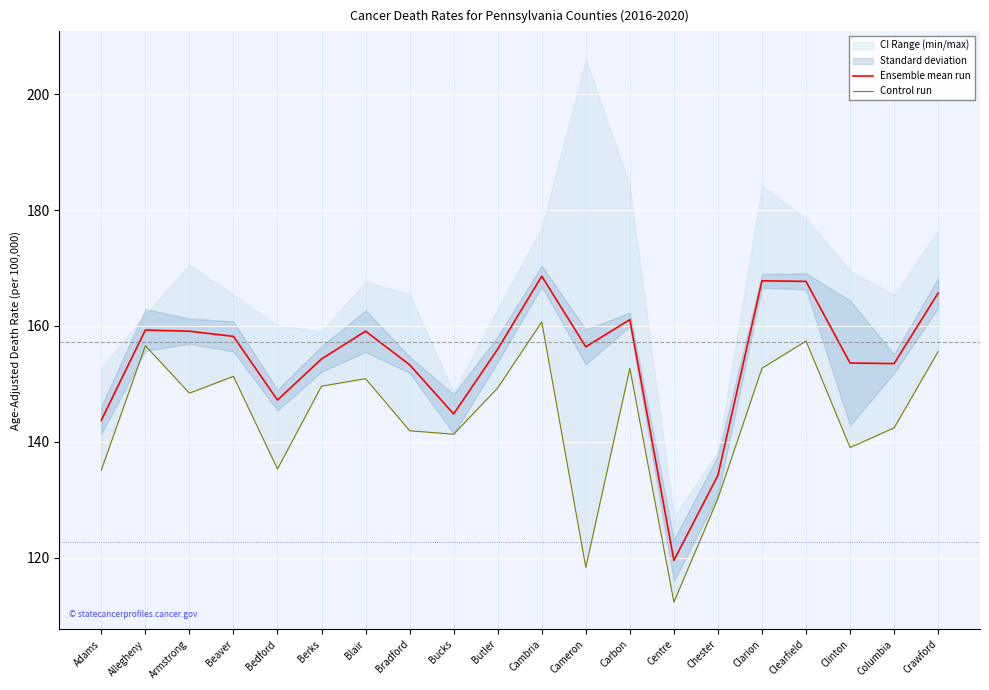

Reading left to right, transcribe all the data shown in this chart.

Ensemble mean run: Adams=143.7	Allegheny=159.3	Armstrong=159.1	Beaver=158.2	Bedford=147.2	Berks=154.3	Blair=159.1	Bradford=153.3	Bucks=144.8	Butler=156.0	Cambria=168.6	Cameron=156.4	Carbon=161.1	Centre=119.5	Chester=134.2	Clarion=167.8	Clearfield=167.7	Clinton=153.6	Columbia=153.5	Crawford=165.7
Control run: Adams=135.1	Allegheny=156.6	Armstrong=148.4	Beaver=151.3	Bedford=135.3	Berks=149.6	Blair=150.9	Bradford=141.9	Bucks=141.3	Butler=149.3	Cambria=160.7	Cameron=118.3	Carbon=152.7	Centre=112.3	Chester=130.2	Clarion=152.7	Clearfield=157.4	Clinton=139.0	Columbia=142.4	Crawford=155.6